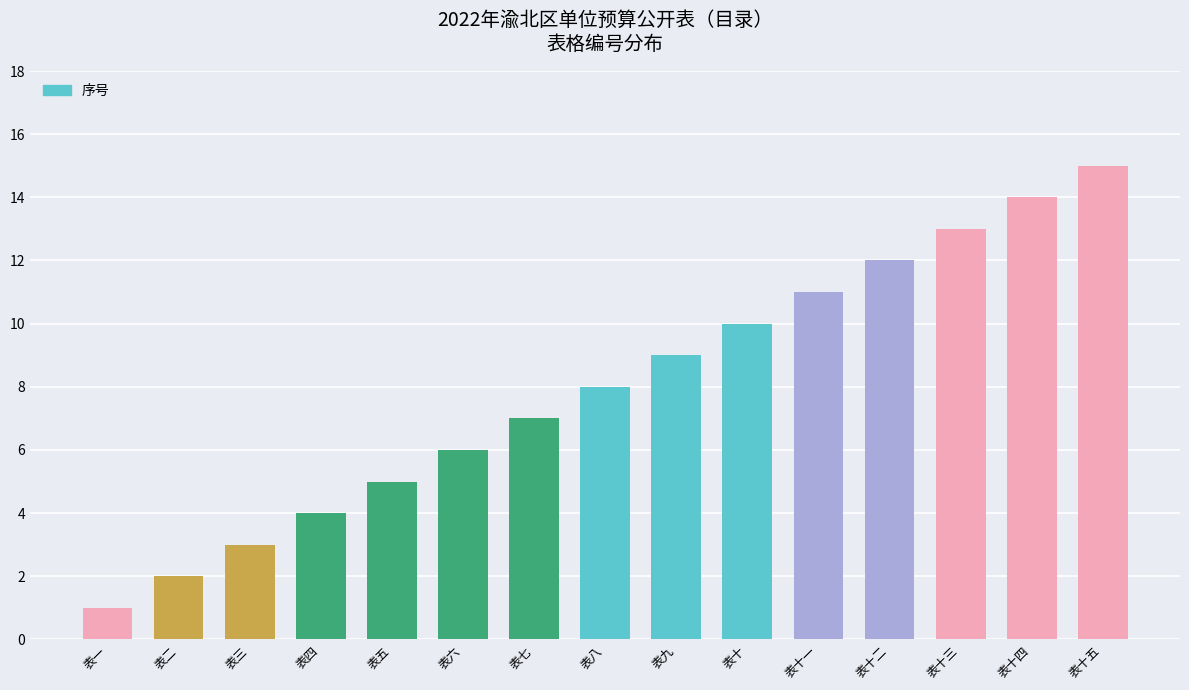

What is the difference between the maximum and minimum values?

14